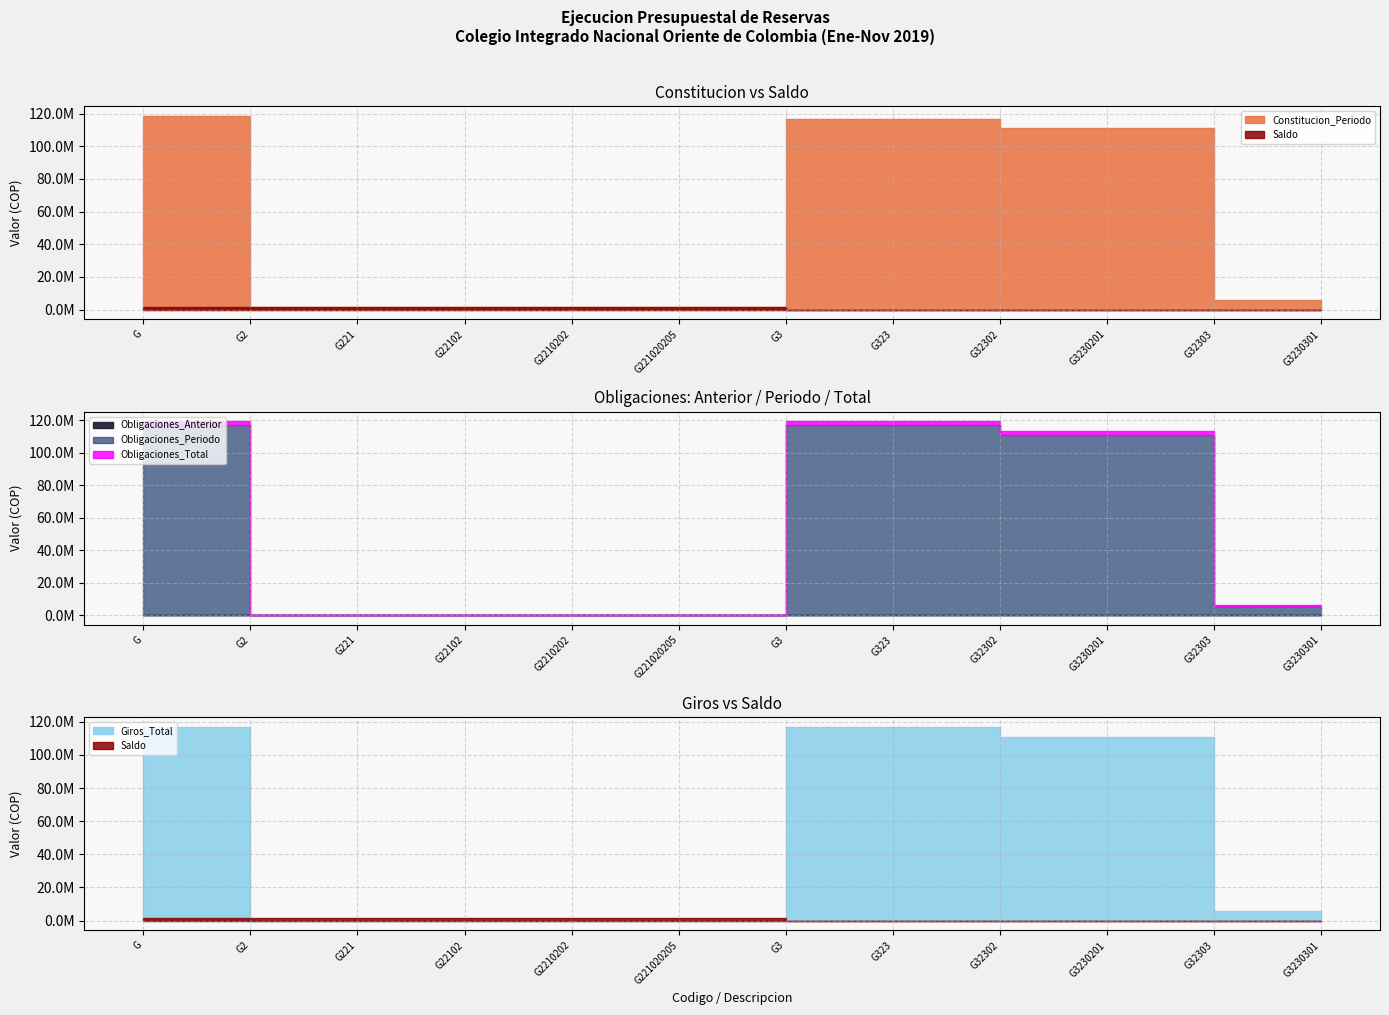

What is the label of the 1st point from the left?

G